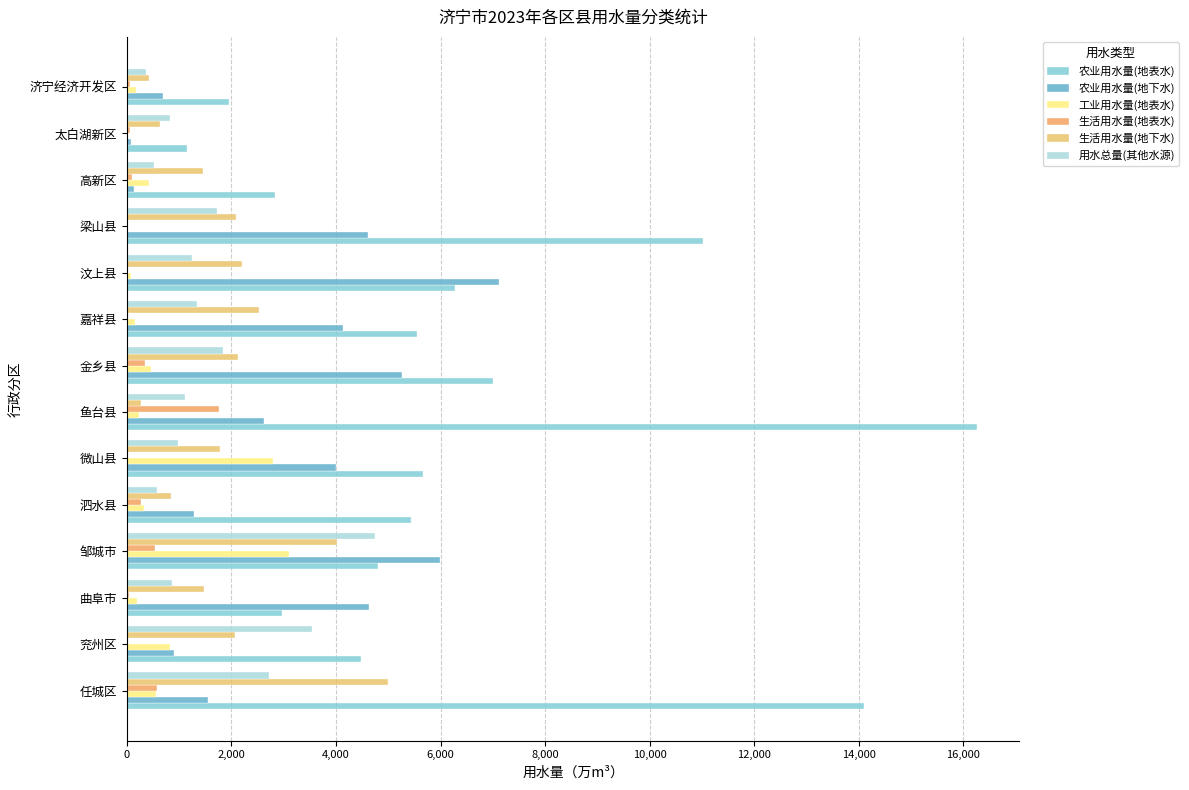

How many data points in 用水总量(其他水源) are above 1246?

7